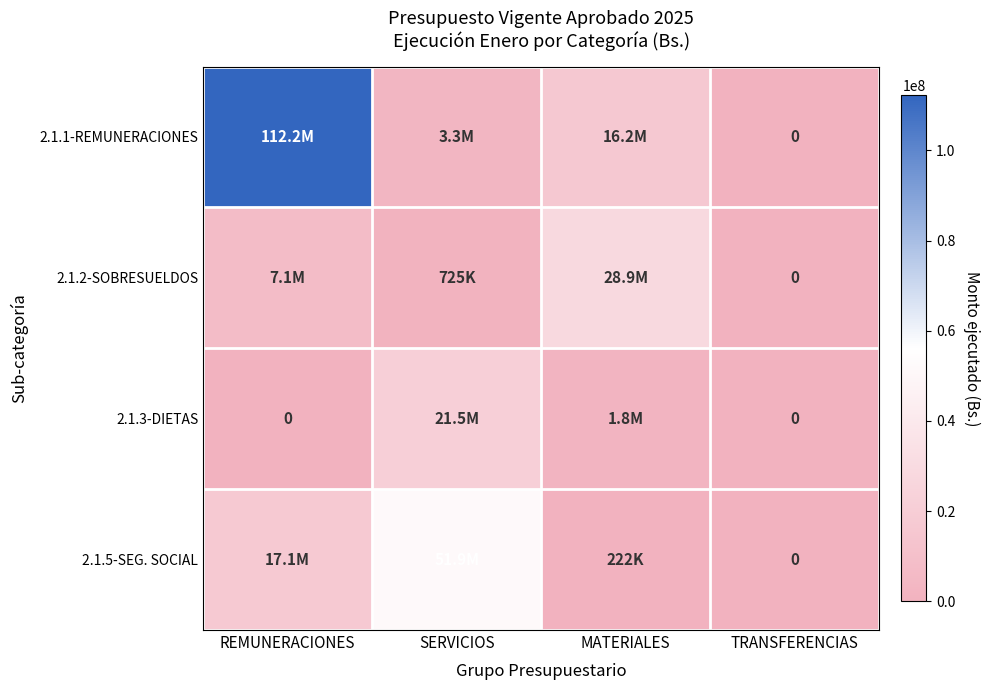

Which category has the lowest value across all series?

TRANSFERENCIAS